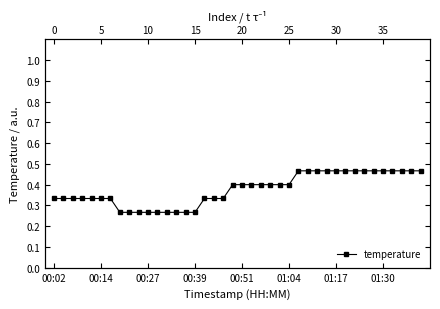

What is the label of the 29th point from the left?

28